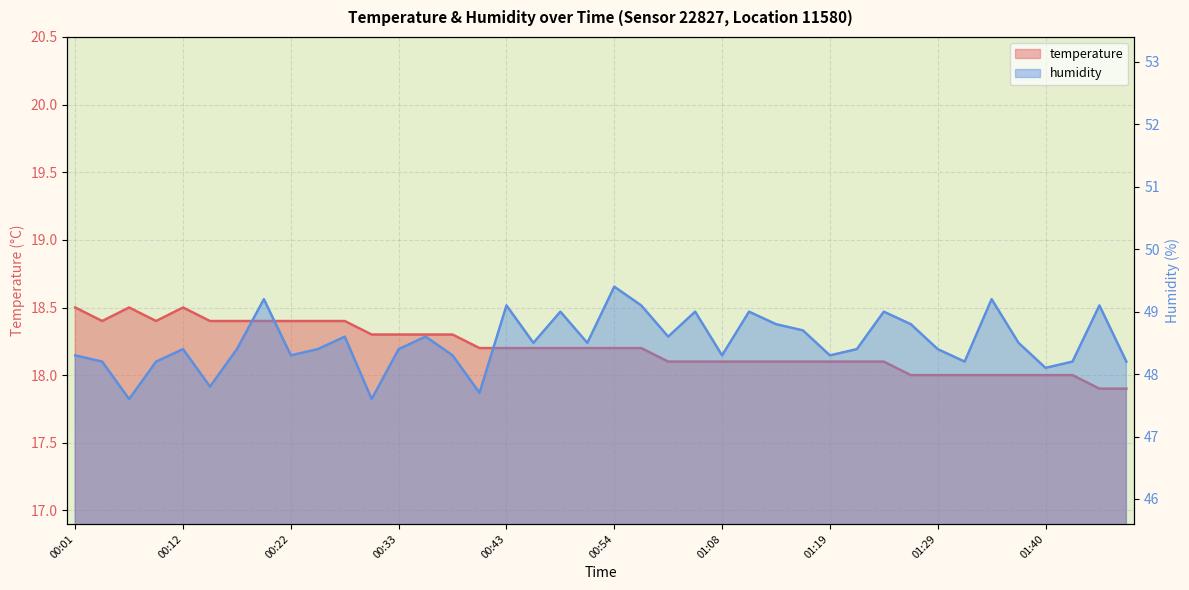

True or false: temperature and humidity cross at least once.

False